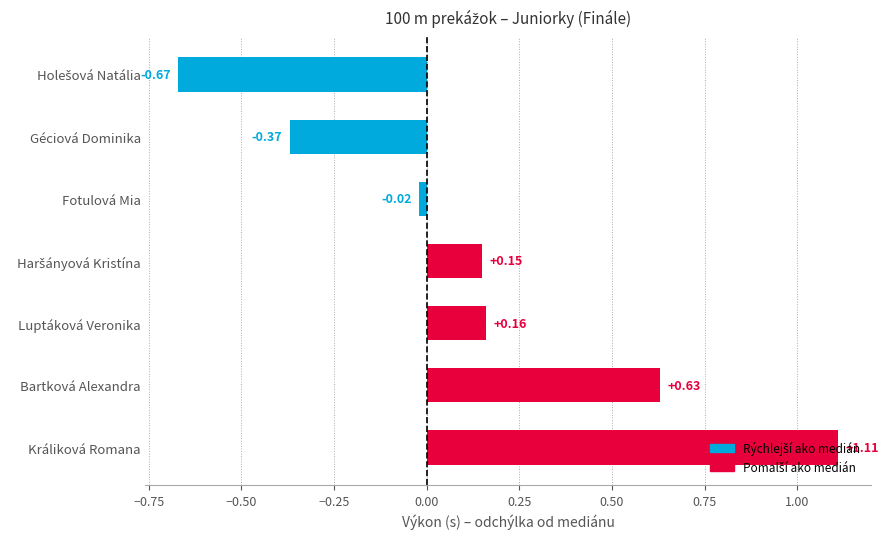

Which has a higher value, Géciová Dominika or Bartková Alexandra?

Bartková Alexandra